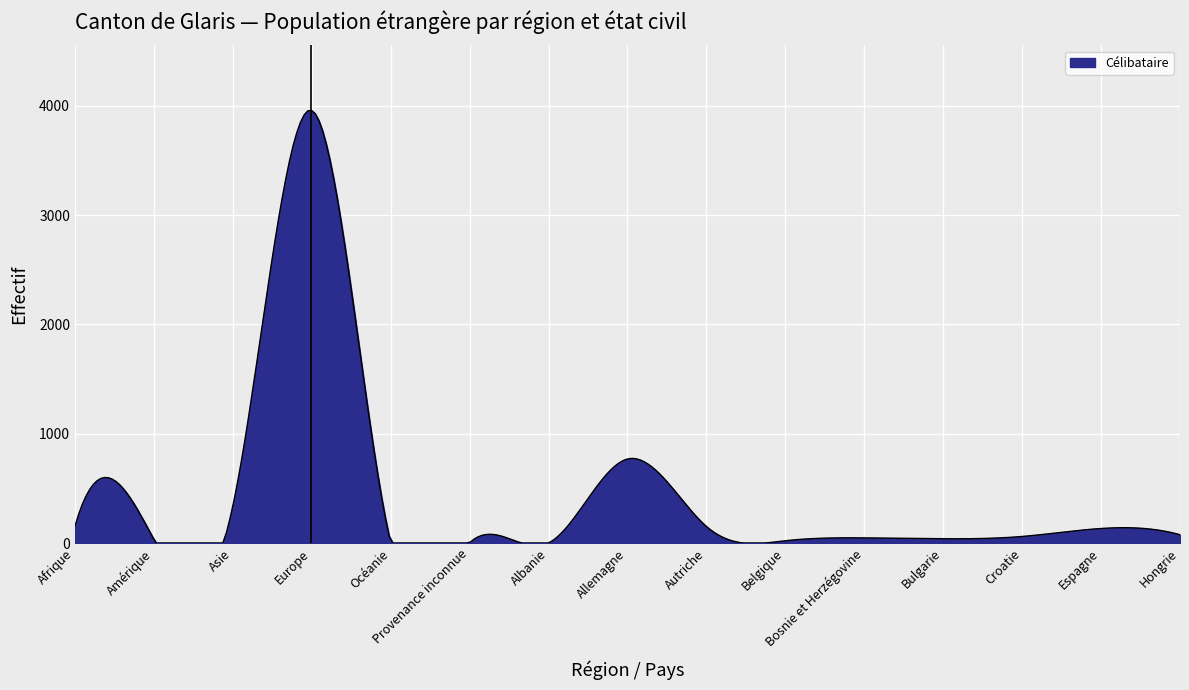

What is the greatest value displayed?

3959.0